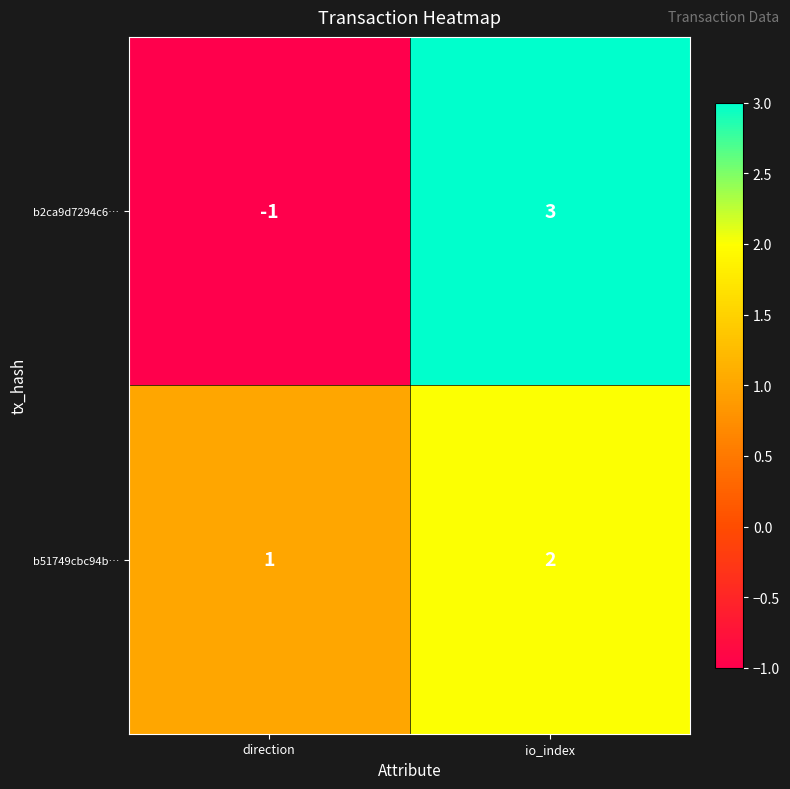

The value of b2ca9d7294c6… at direction is -1. True or false?

True